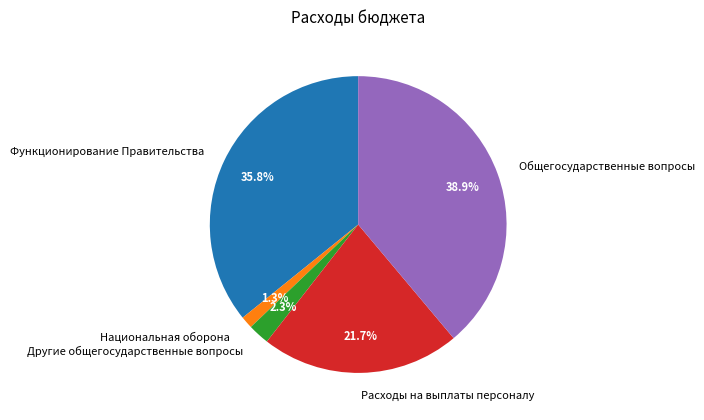

Combined, do Национальная оборона and Расходы на выплаты персоналу account for over 50%?

No